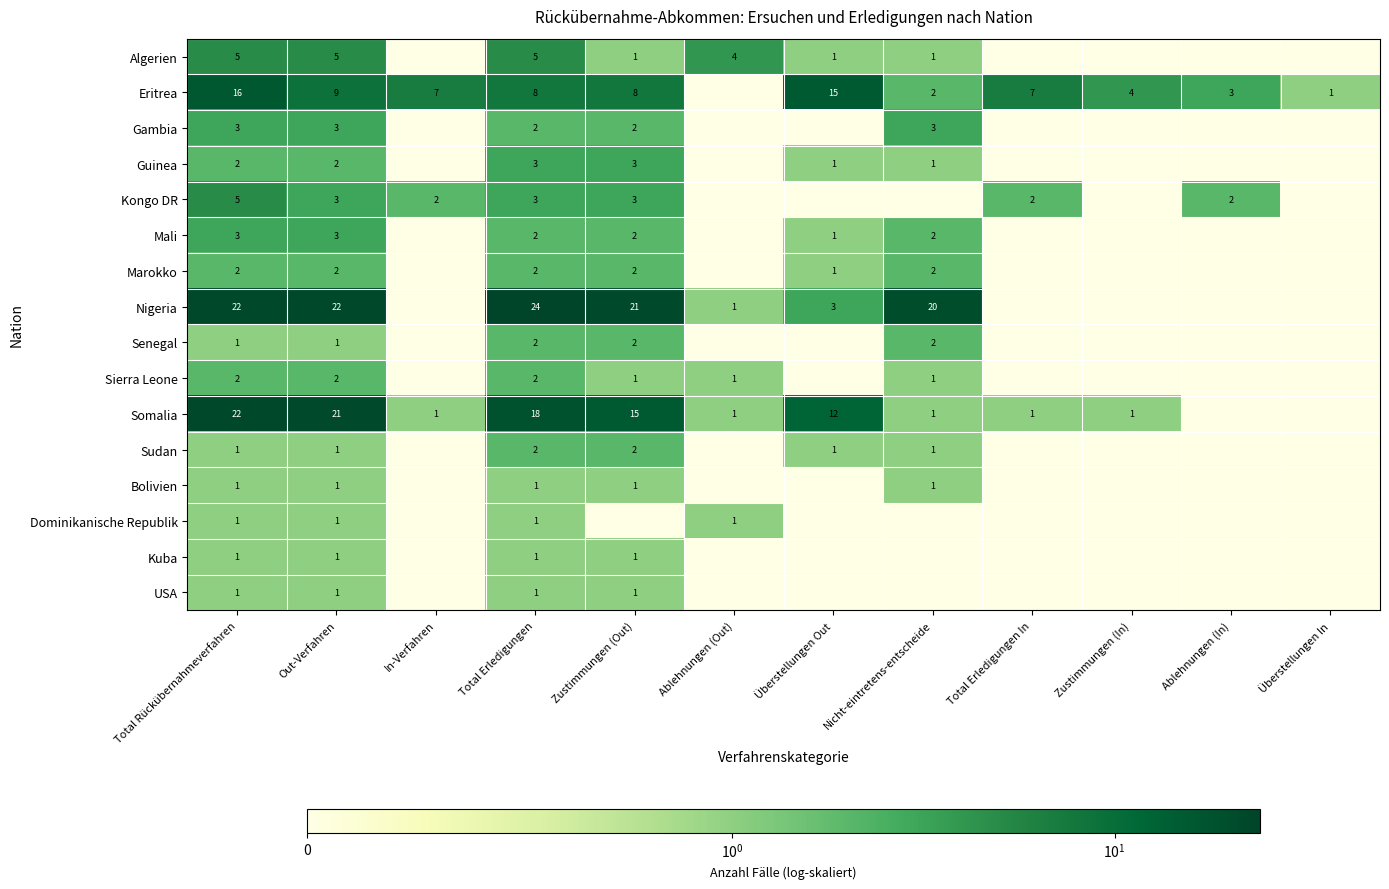

At how many categories does at least one series exceed 5?

8